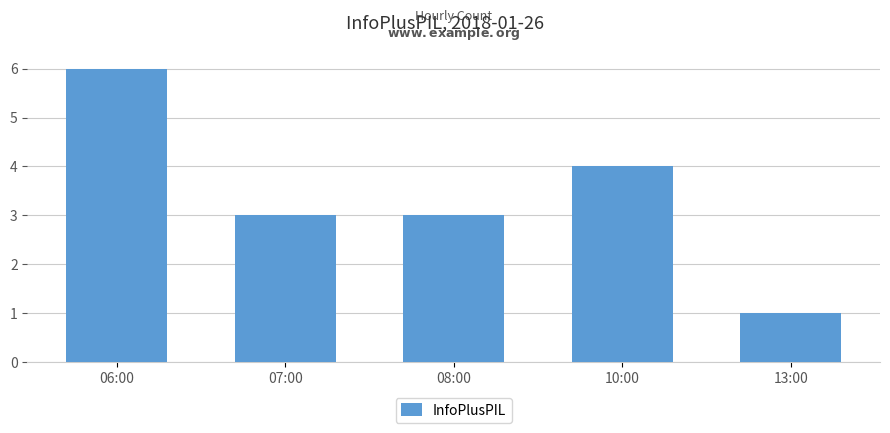

True or false: the data shows 6 at 06:00.

True